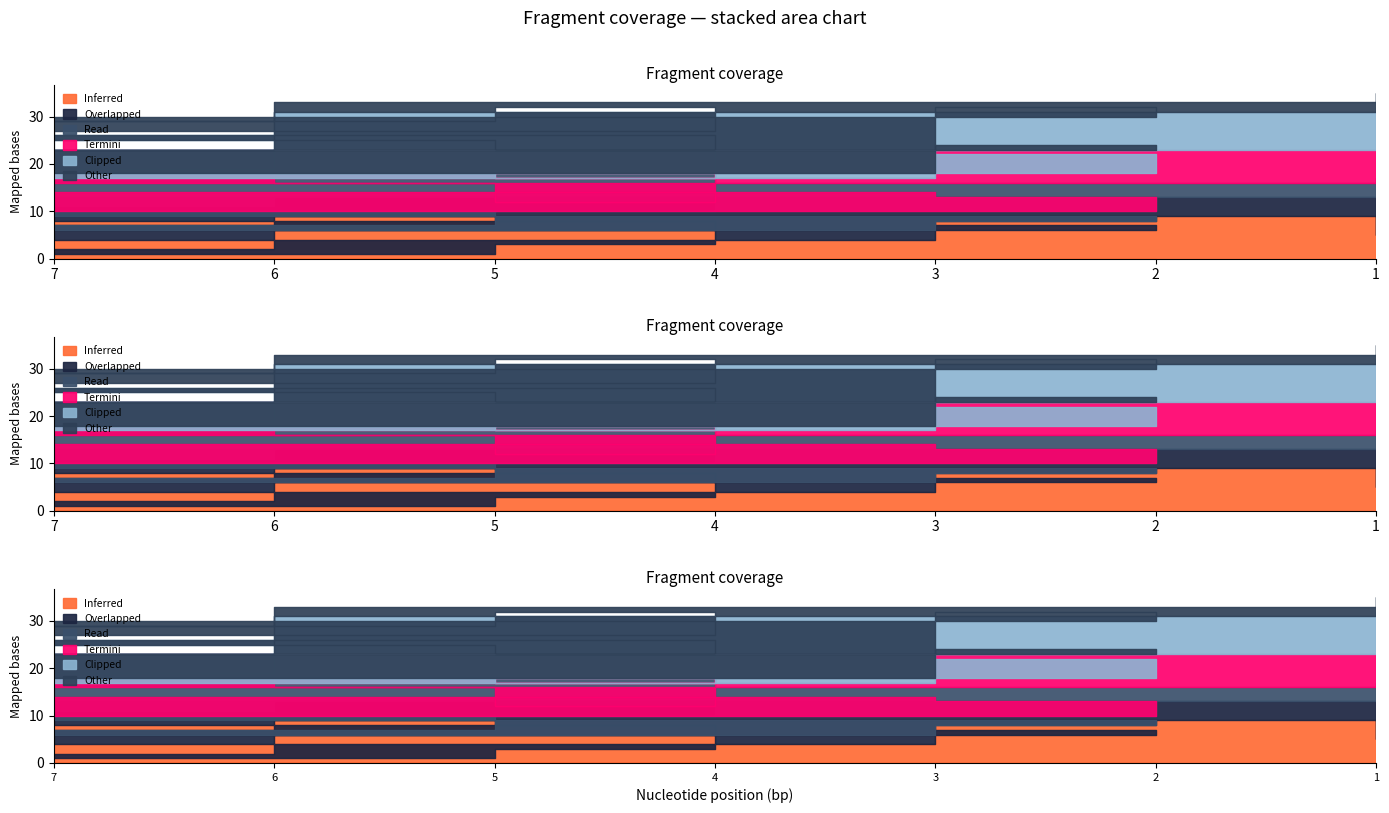

What is the sum of the col_4 values at 6 and 1?

13